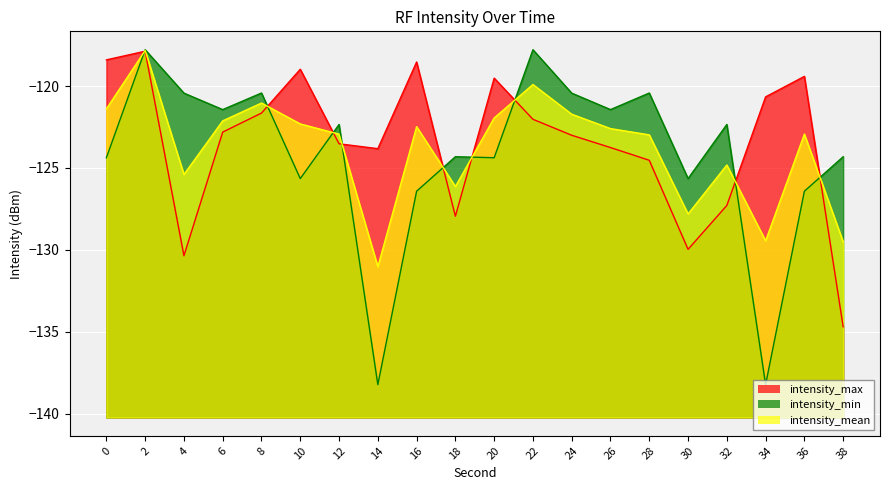

Rank the series by their average value, from highest to lowest.

intensity_max, intensity_mean, intensity_min